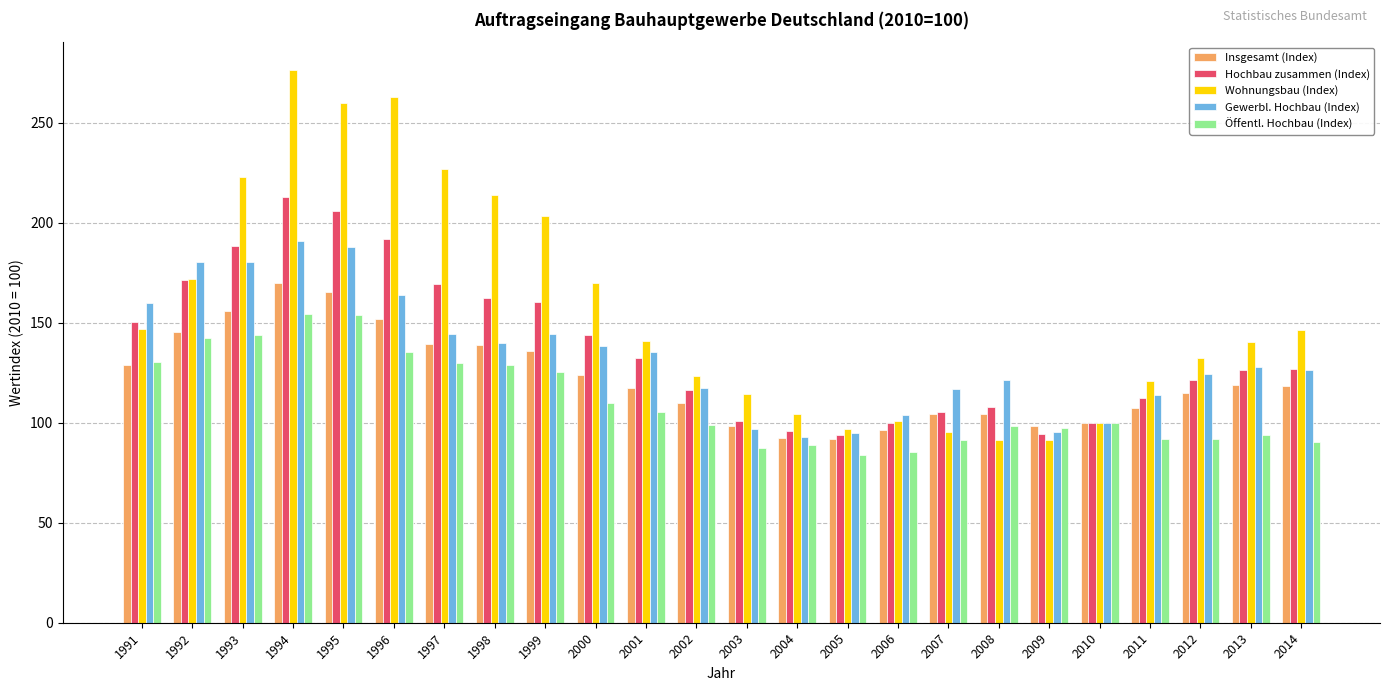

At which label does Hochbau zusammen (Index) reach its peak?

1994